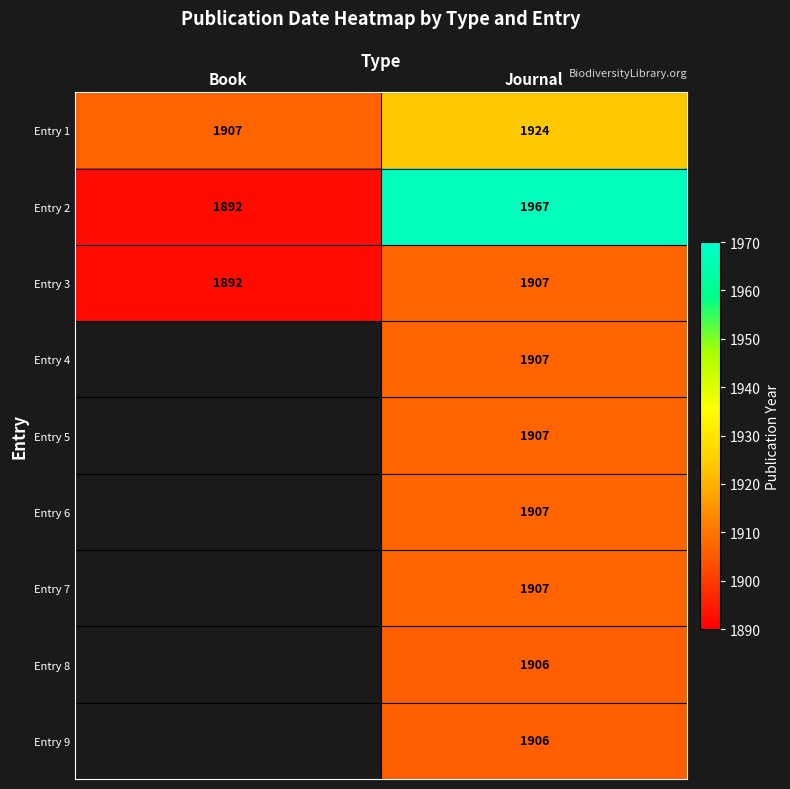

The Entry 8 series shows 1323.4 at Journal. True or false?

False